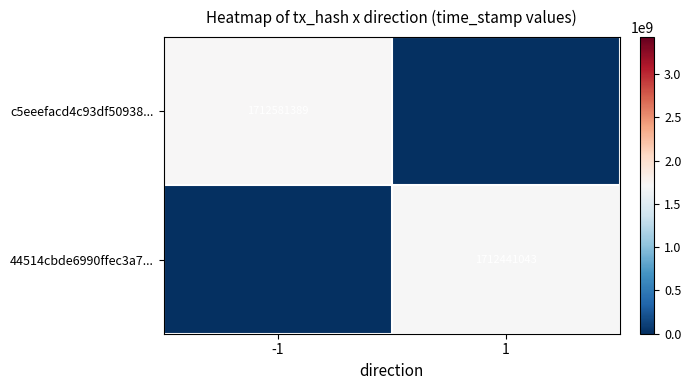

Is it true that c5eeefacd4c93df50938... equals 467541591 at -1?

False